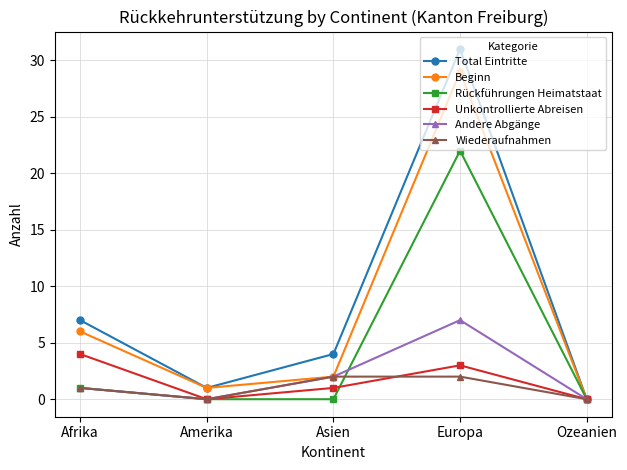

What position from the left is Afrika?

1